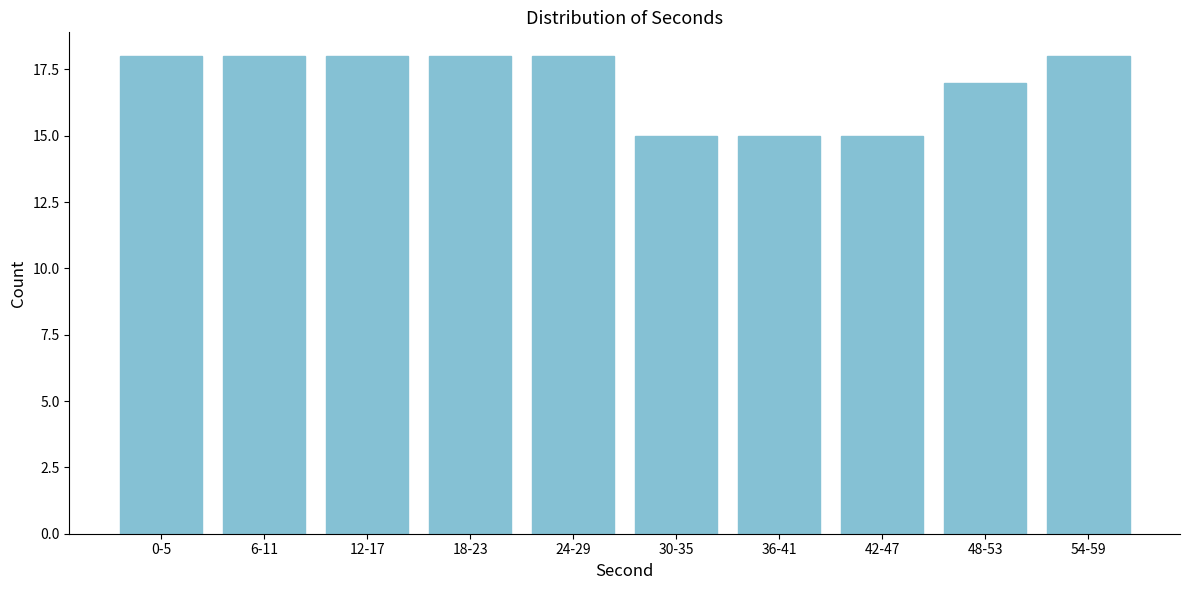

Reading left to right, extract all data points from this chart.

0-5=18	6-11=18	12-17=18	18-23=18	24-29=18	30-35=15	36-41=15	42-47=15	48-53=17	54-59=18